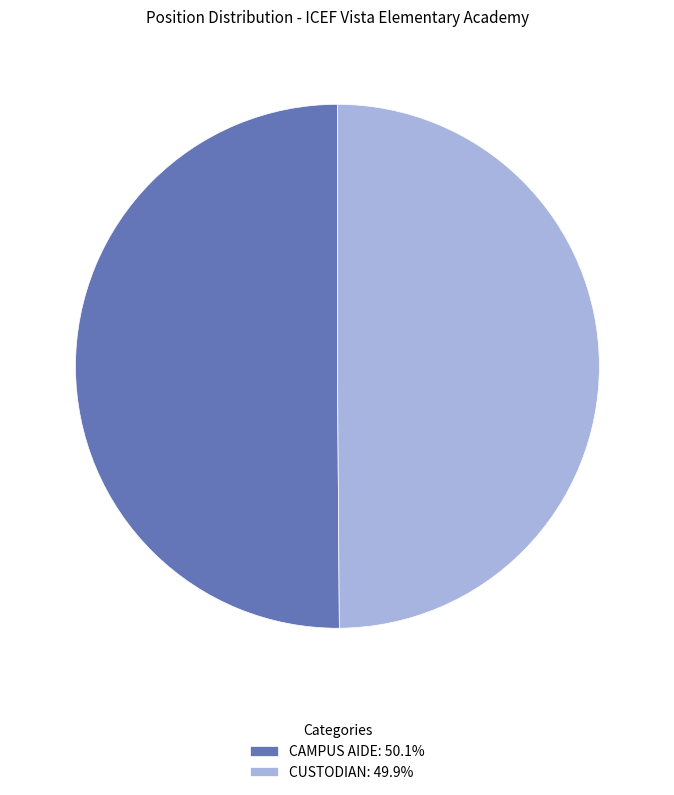

Is it true that CAMPUS AIDE is 50% of the pie?

True